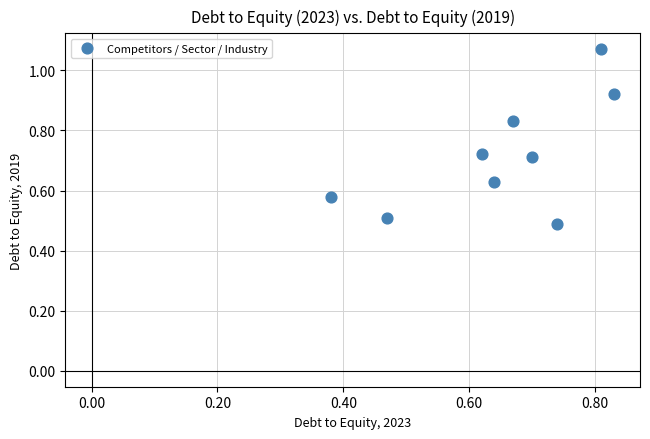

What Y value in the scatter plot is closest to 0?

0.5